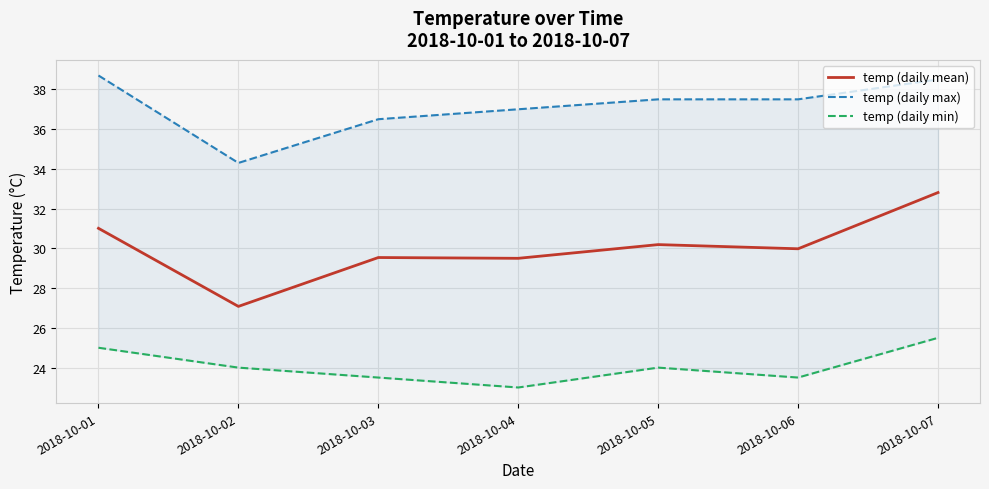

What is the maximum value for temp (daily min)?

25.5